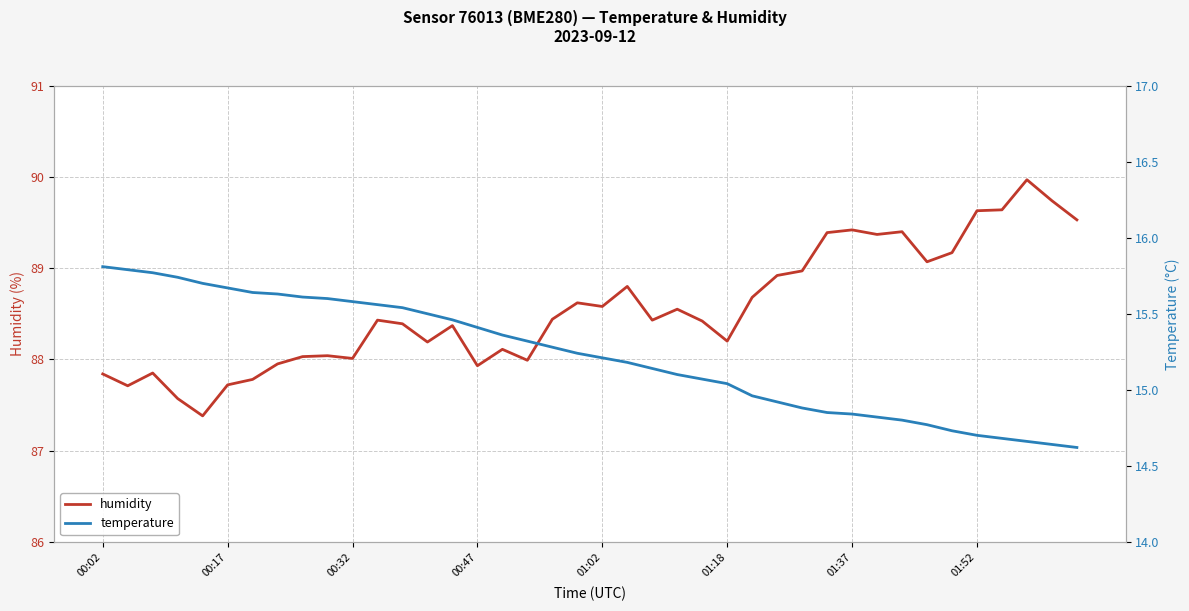

True or false: humidity has a value of 18.5 at 00:17.

False